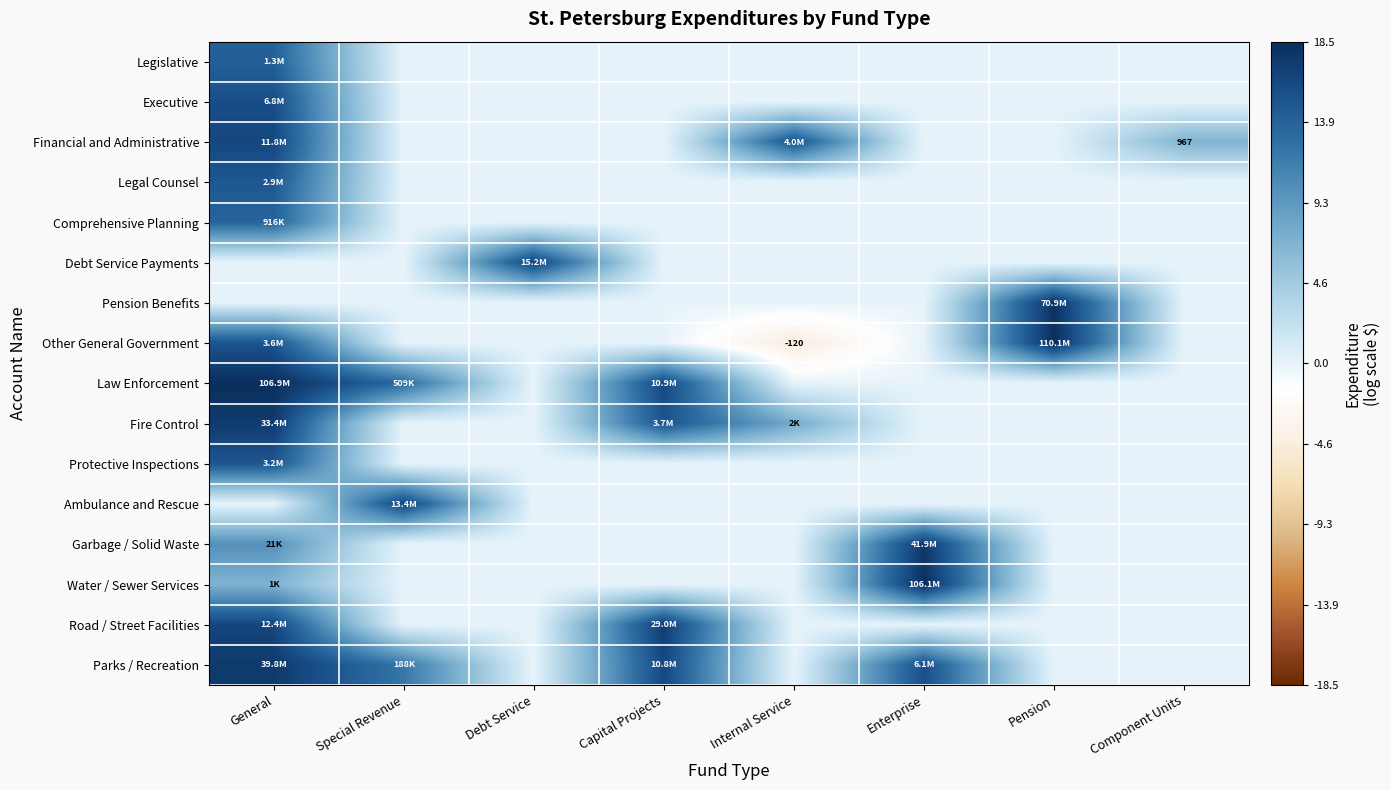

List the labels in order of Financial and Administrative value, smallest first.

Special Revenue, Debt Service, Capital Projects, Enterprise, Pension, Component Units, Internal Service, General